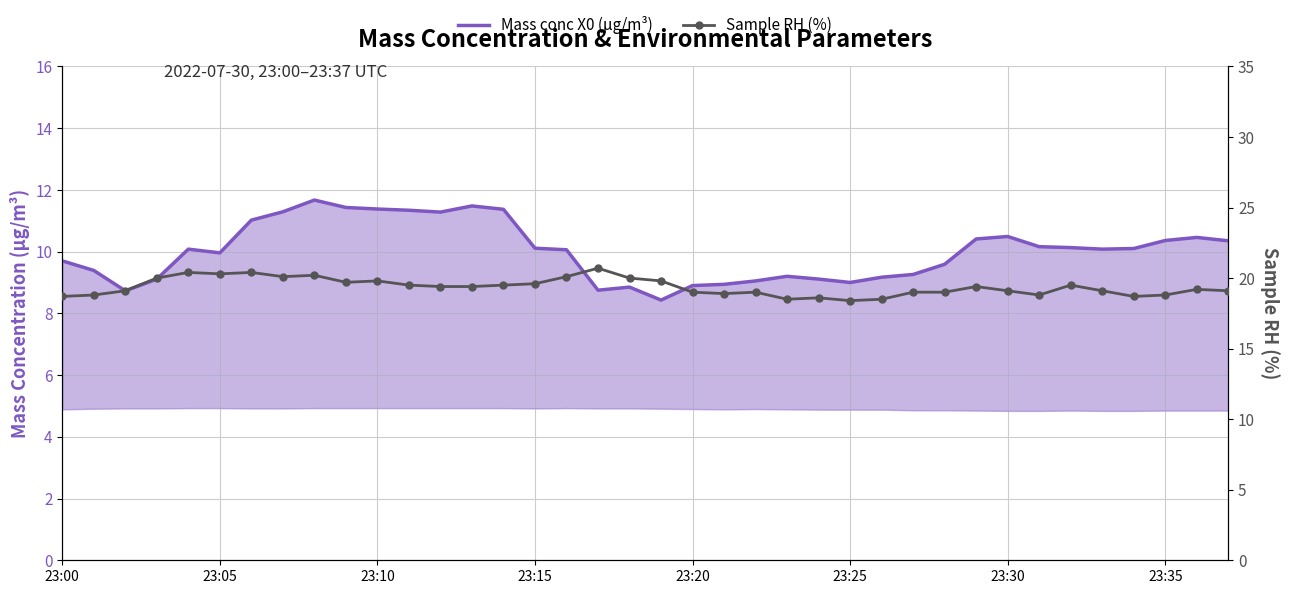

The Mass conc X0 (μg/m³) series shows 17.6 at 11. True or false?

False